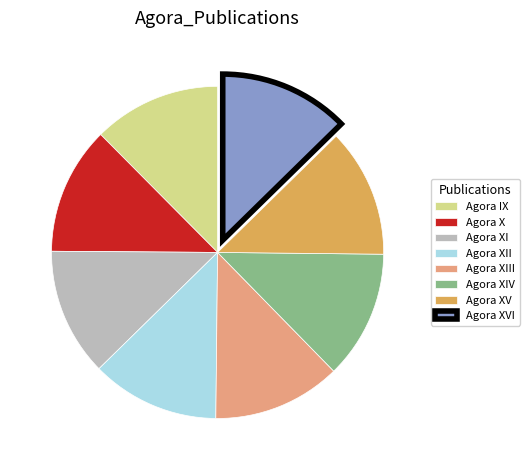

True or false: Agora XIV accounts for 23% of the total.

False